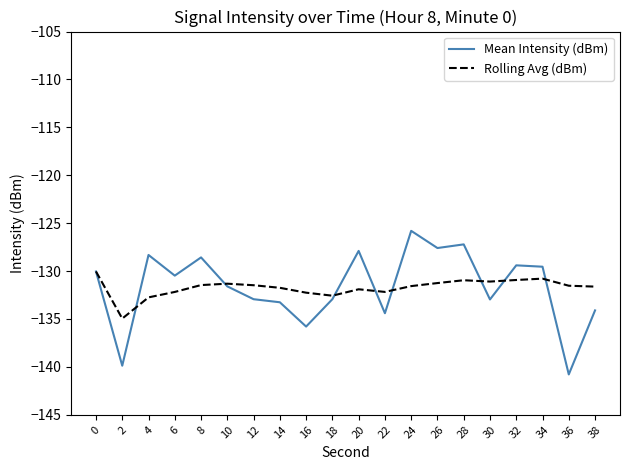

True or false: Rolling Avg (dBm) has a value of -131.5 at 36.

True